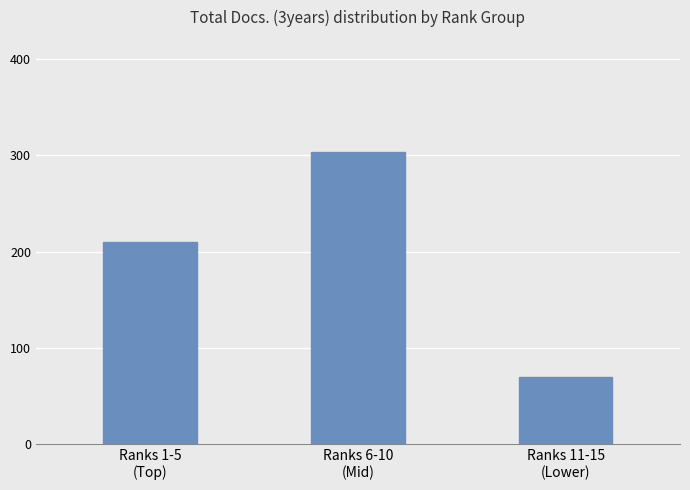

What is the average value?

195